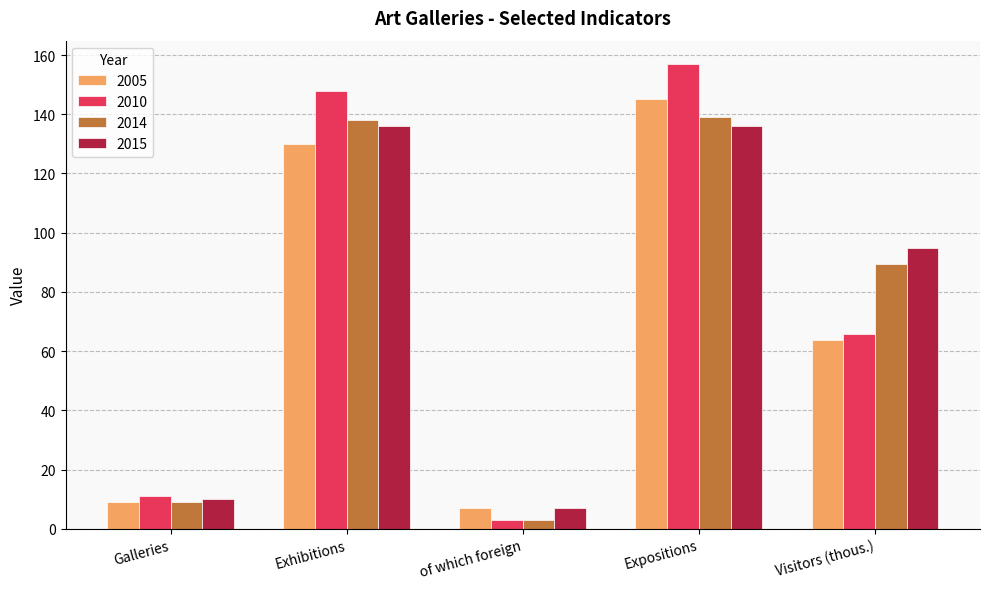

What is the minimum value for 2015?

7.0